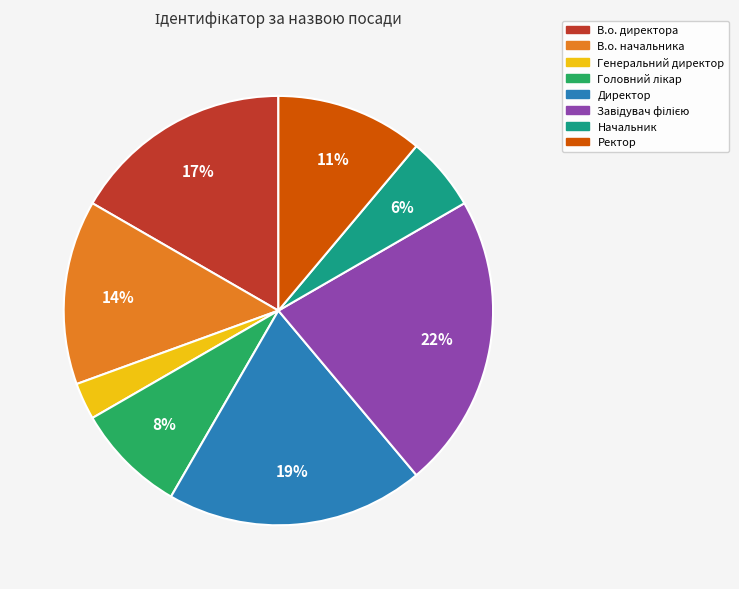

Which slice is the smallest?

Генеральний директор